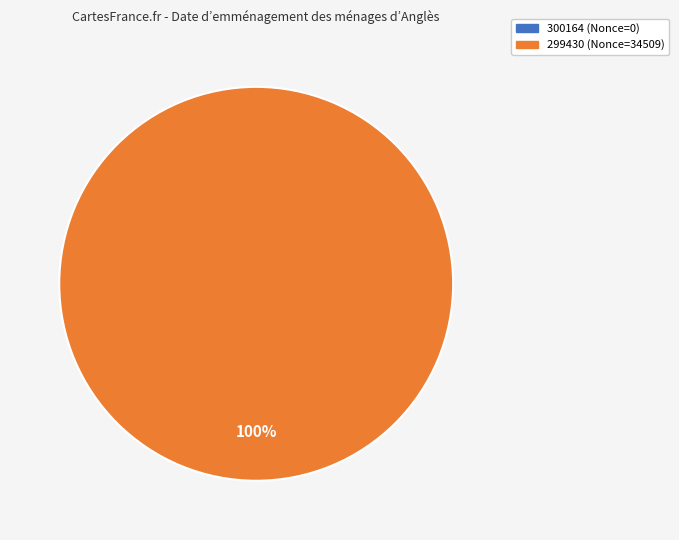

What is the change in value from 300164 to 299430?

+34509